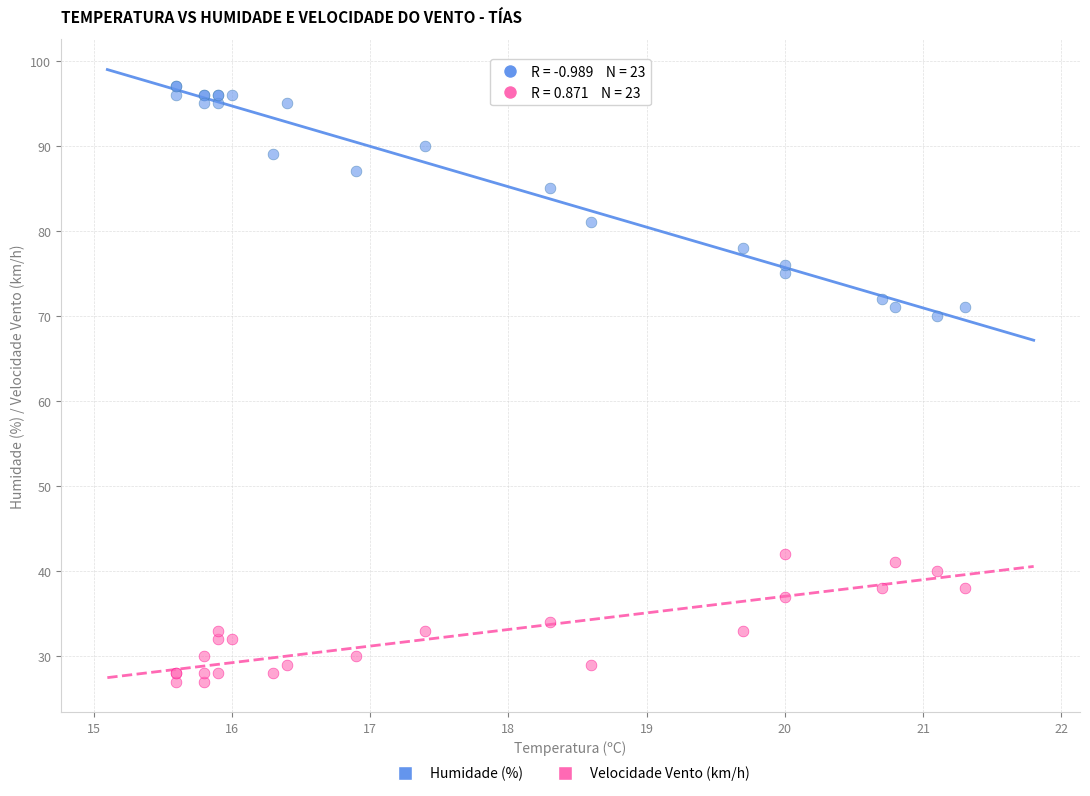

What are all the series names shown in the legend?

Humidade (%), Velocidade Vento (km/h)